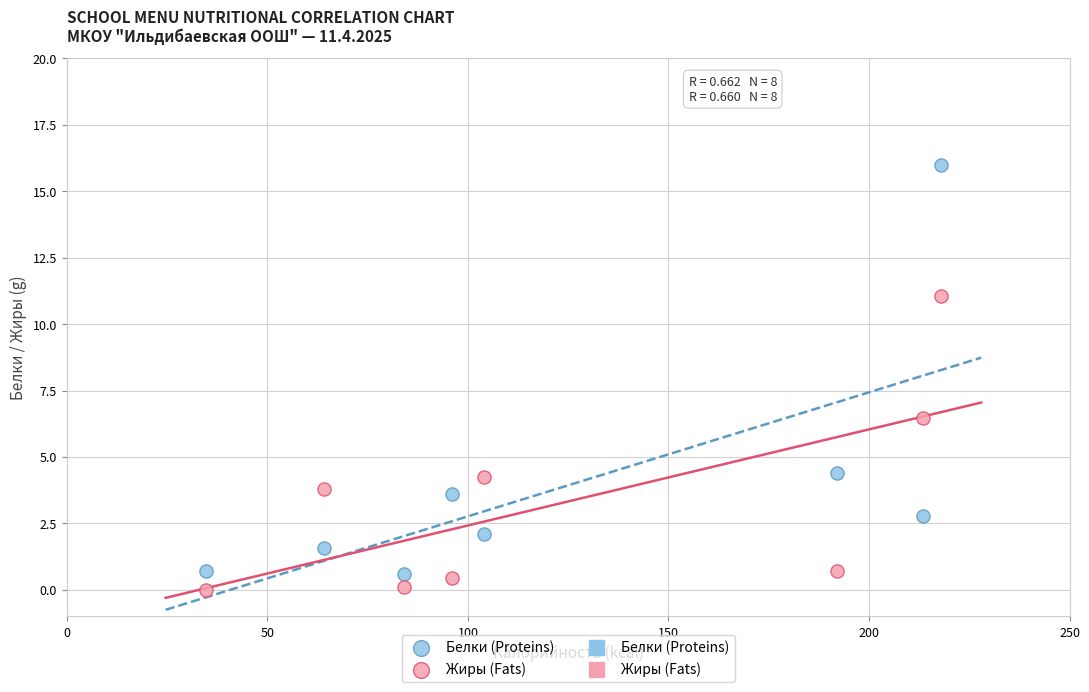

Which series contains the highest Y value?

Белки (Proteins)